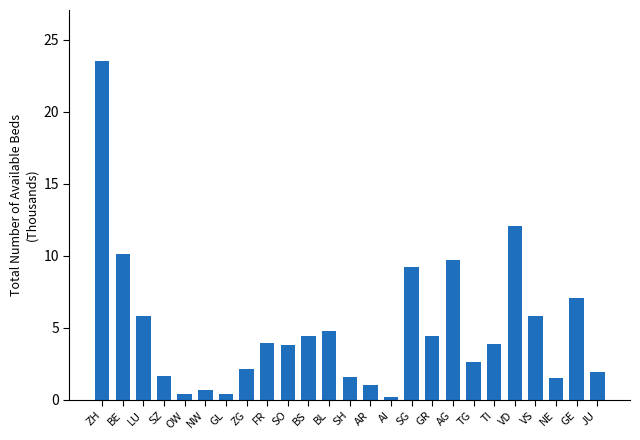

At which category does the chart reach its peak across all series?

ZH